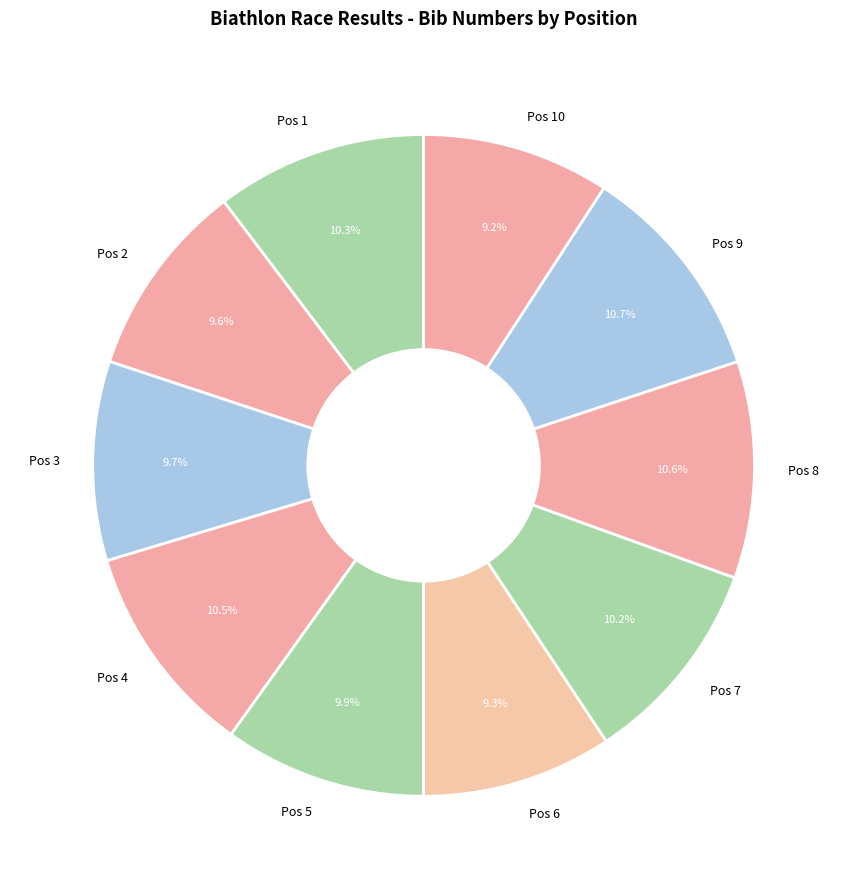

Count the number of slices in the pie.

10